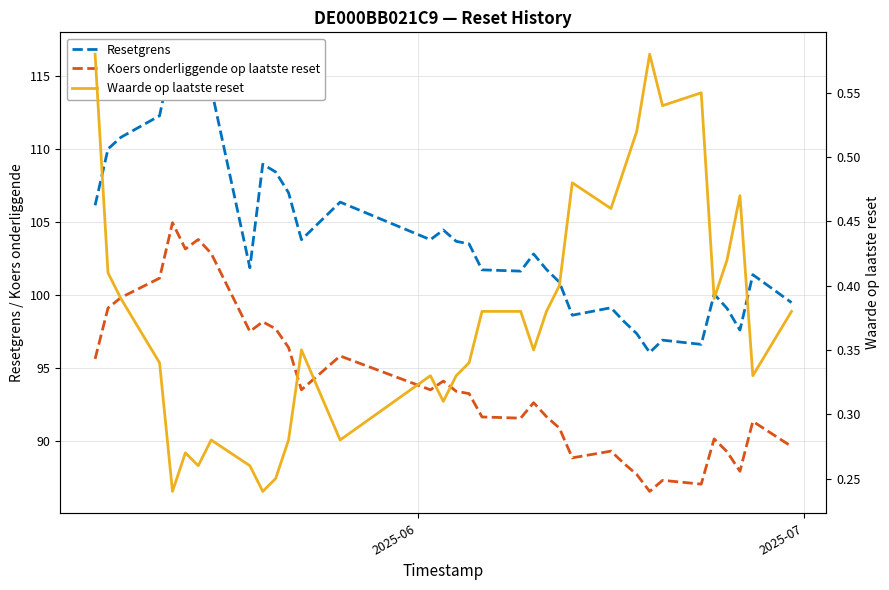

What is the difference between the maximum and minimum values in the Koers onderliggende op laatste reset series?

18.4